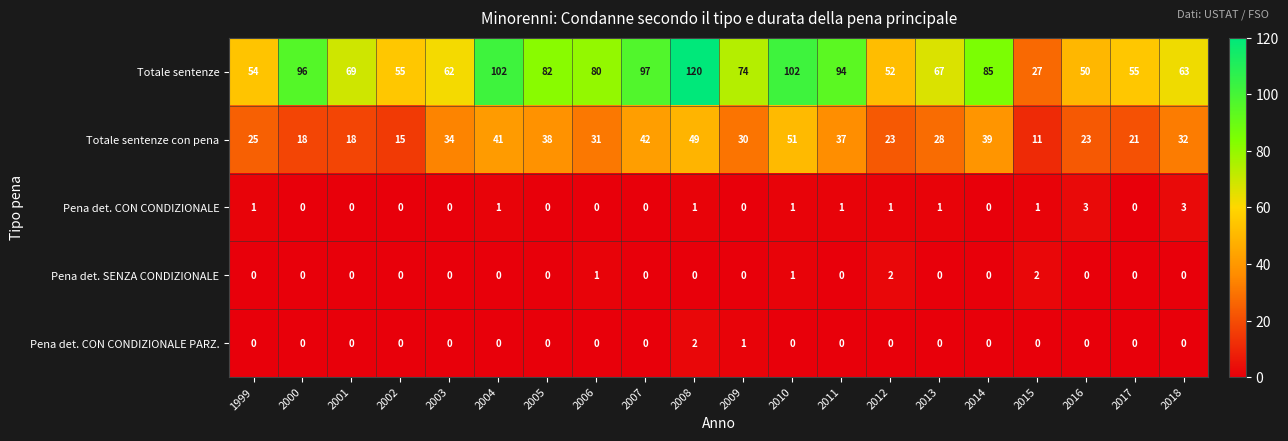

Which series has the largest range (max minus min)?

Totale sentenze